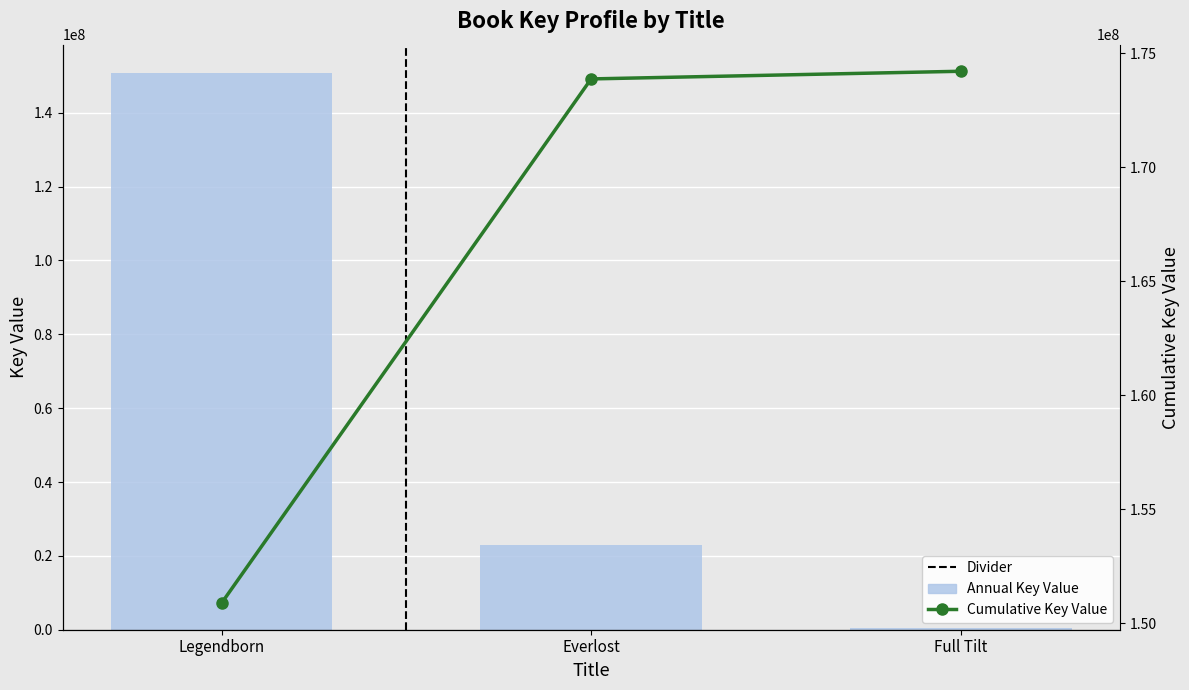

What is the total value across all series at Full Tilt?

174536663